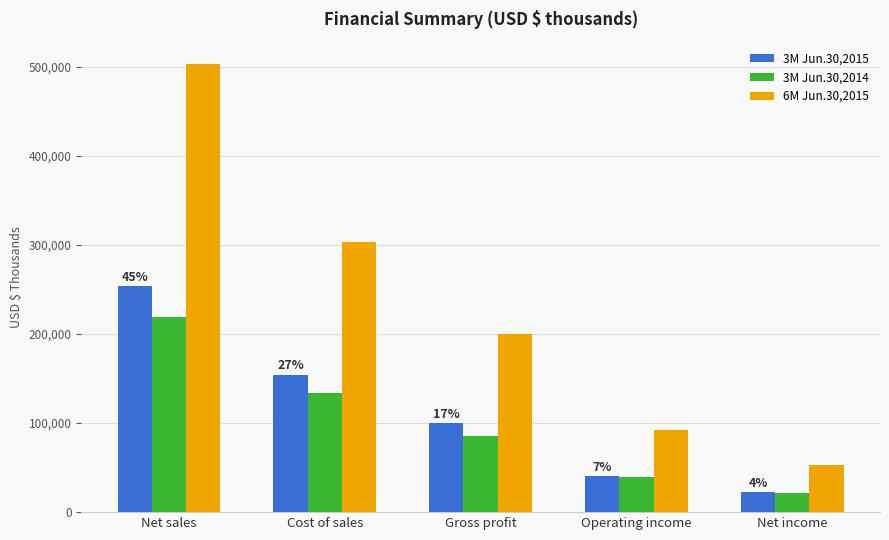

What is the spread (max minus min) of values at Gross profit?

114336